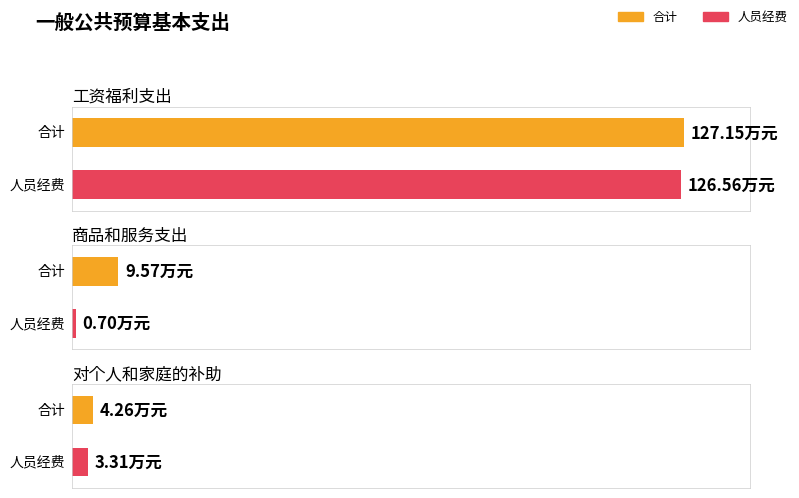

At which label does 合计 first exceed 9?

工资福利支出